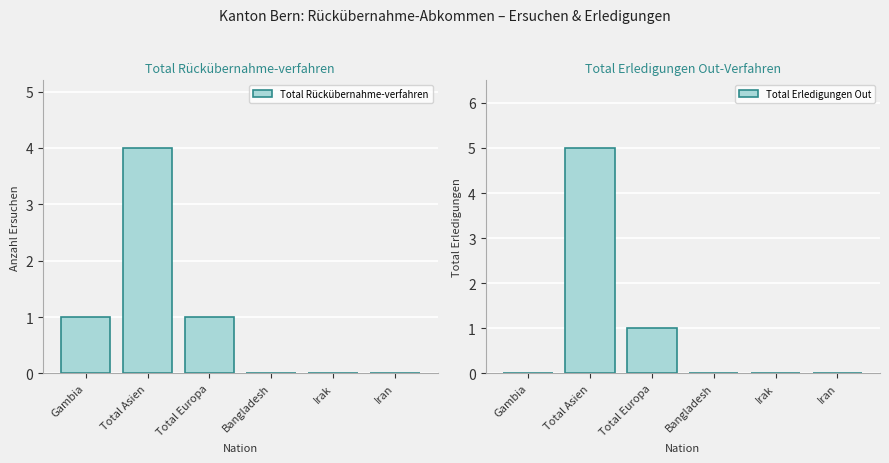

What is the sum of all Total Erledigungen Out values?

6